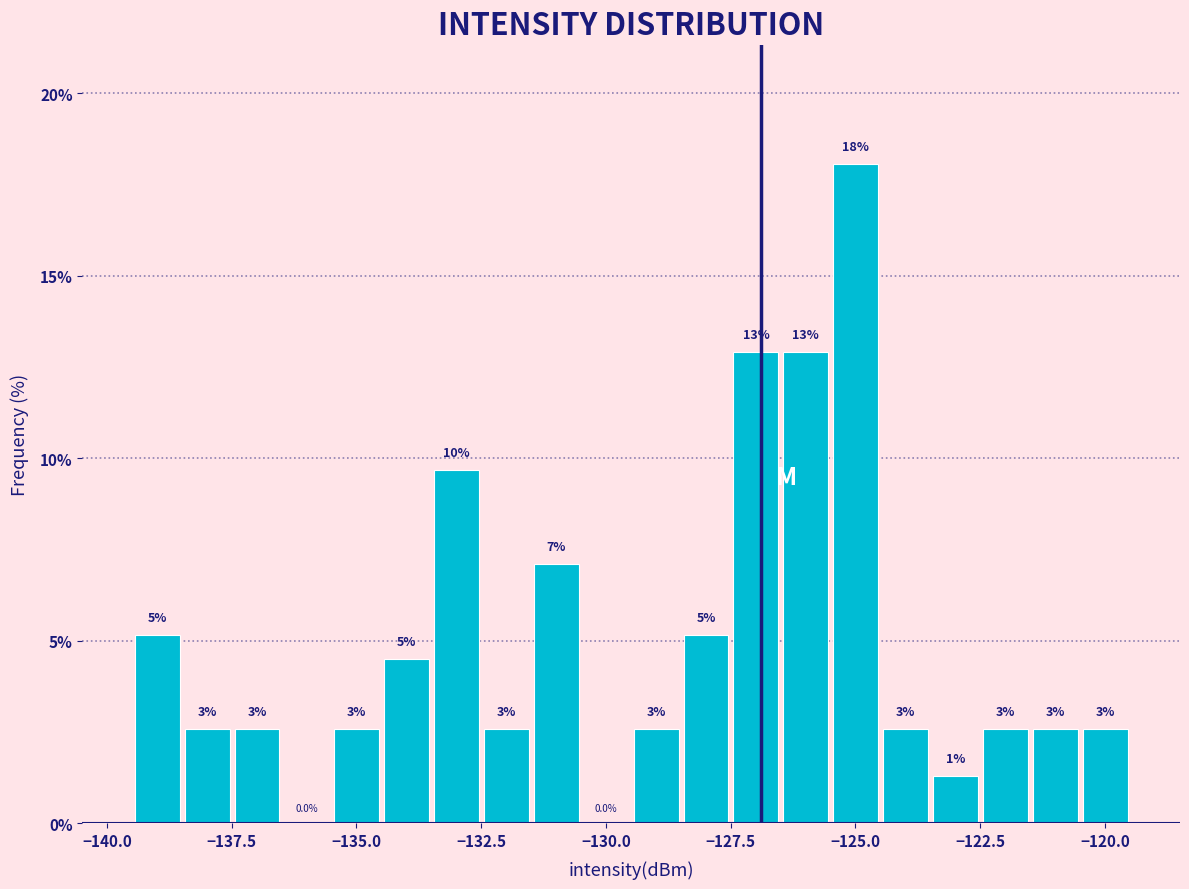

Read against the x-axis, roughly where is the centre of the tallest bar?

-125.0